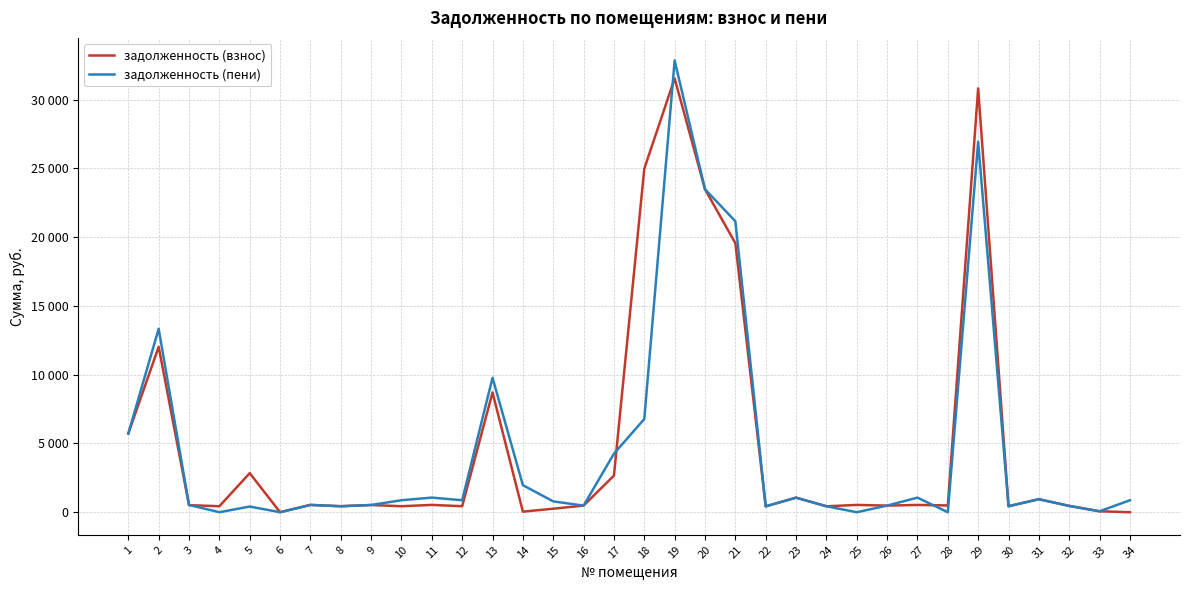

Is the value of задолженность (пени) at 22 greater than the value of задолженность (взнос) at 29?

No